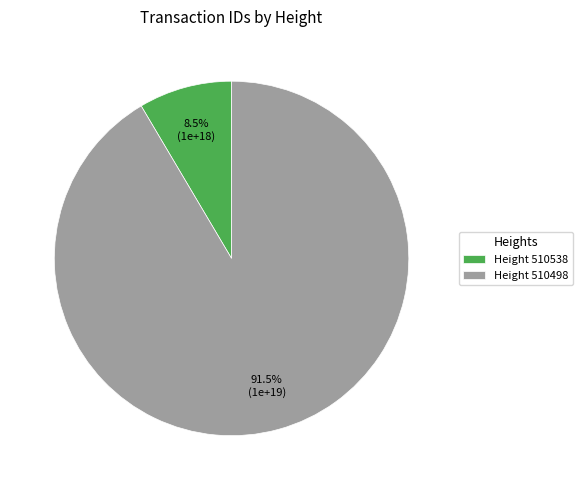

Which has a higher value, Height 510498 or Height 510538?

Height 510498